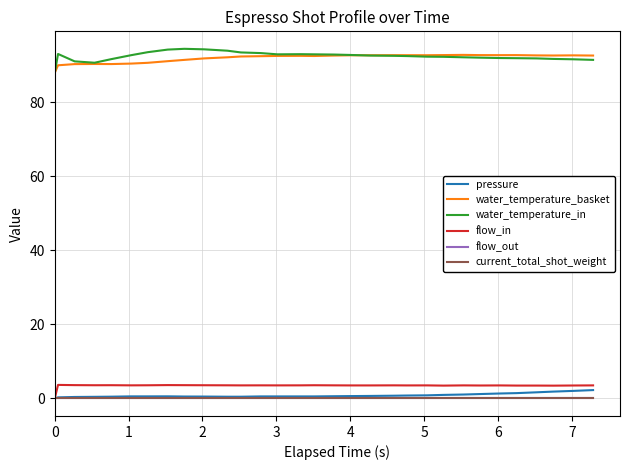

True or false: flow_in and current_total_shot_weight intersect in this chart.

False